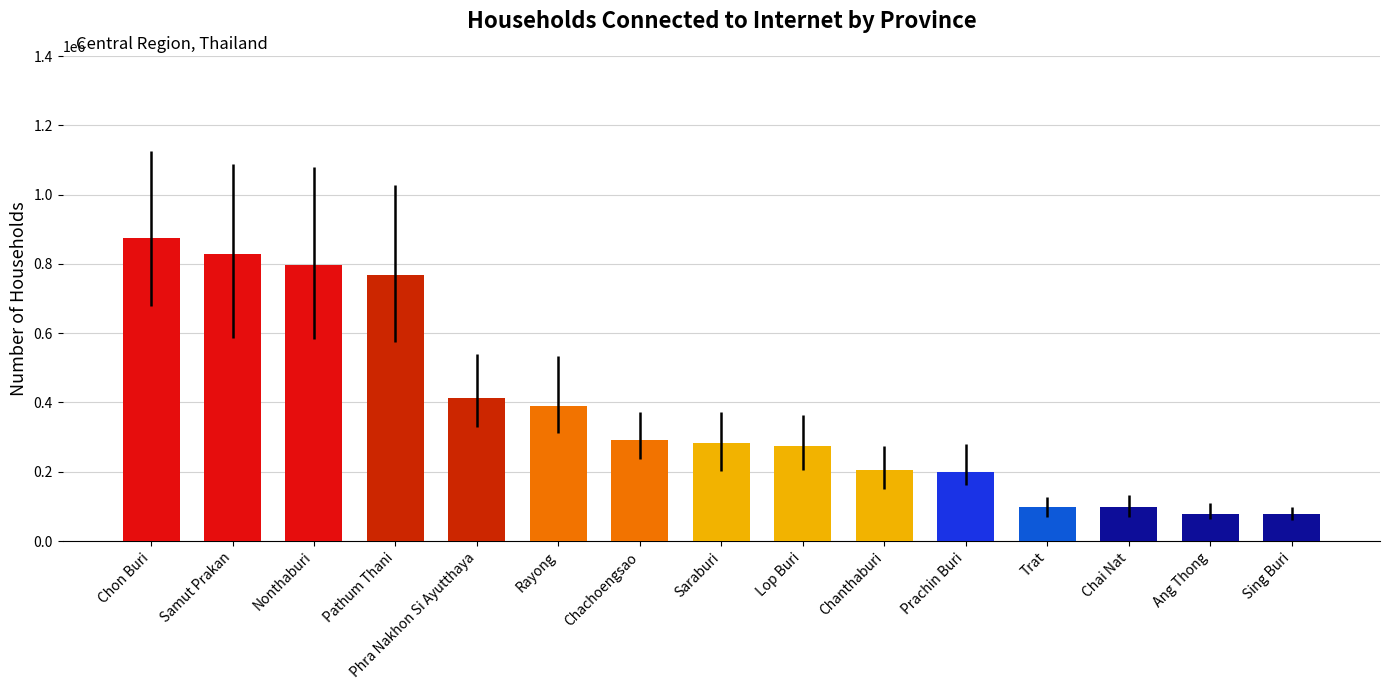

What is the change in value from Phra Nakhon Si Ayutthaya to Trat?

-313228